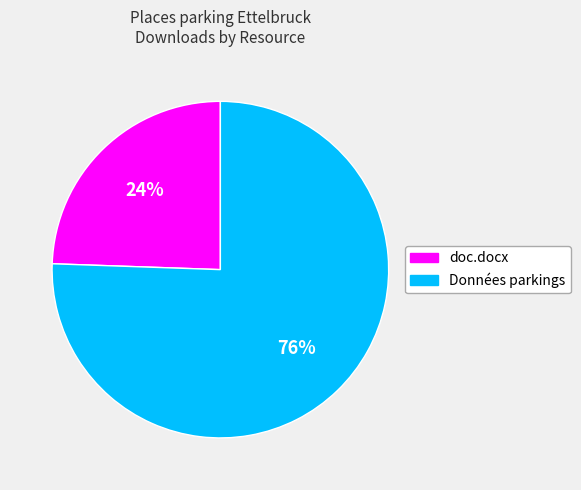

How many segments does this pie chart have?

2